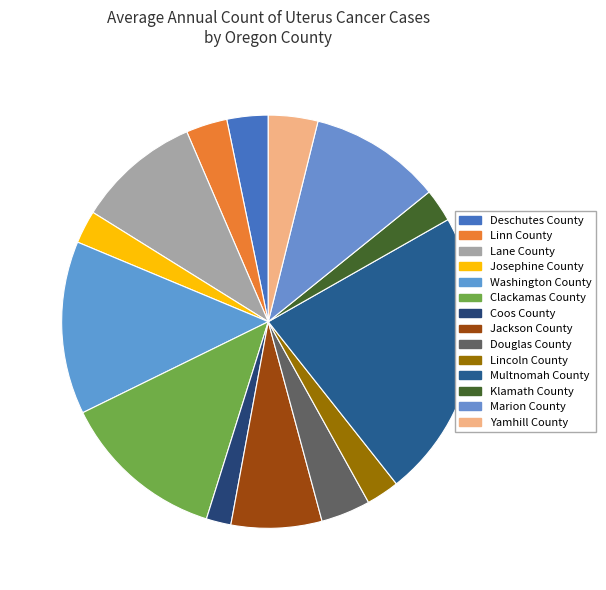

What is the largest slice in the pie chart?

Multnomah County